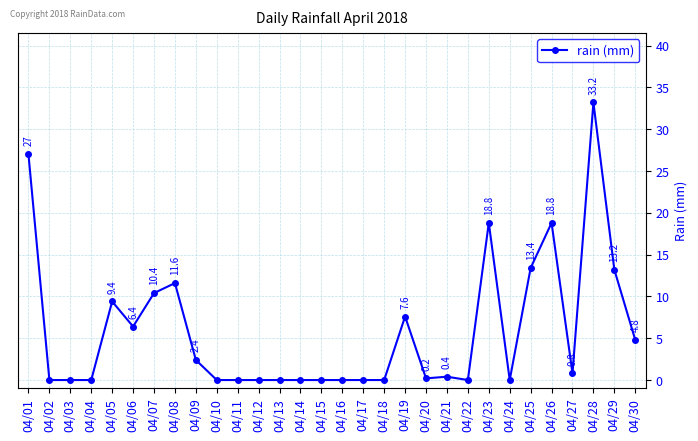

Reading left to right, extract all data points from this chart.

04/01=27.0	04/02=0.0	04/03=0.0	04/04=0.0	04/05=9.4	04/06=6.4	04/07=10.4	04/08=11.6	04/09=2.4	04/10=0.0	04/11=0.0	04/12=0.0	04/13=0.0	04/14=0.0	04/15=0.0	04/16=0.0	04/17=0.0	04/18=0.0	04/19=7.6	04/20=0.2	04/21=0.4	04/22=0.0	04/23=18.8	04/24=0.0	04/25=13.4	04/26=18.8	04/27=0.8	04/28=33.2	04/29=13.2	04/30=4.8